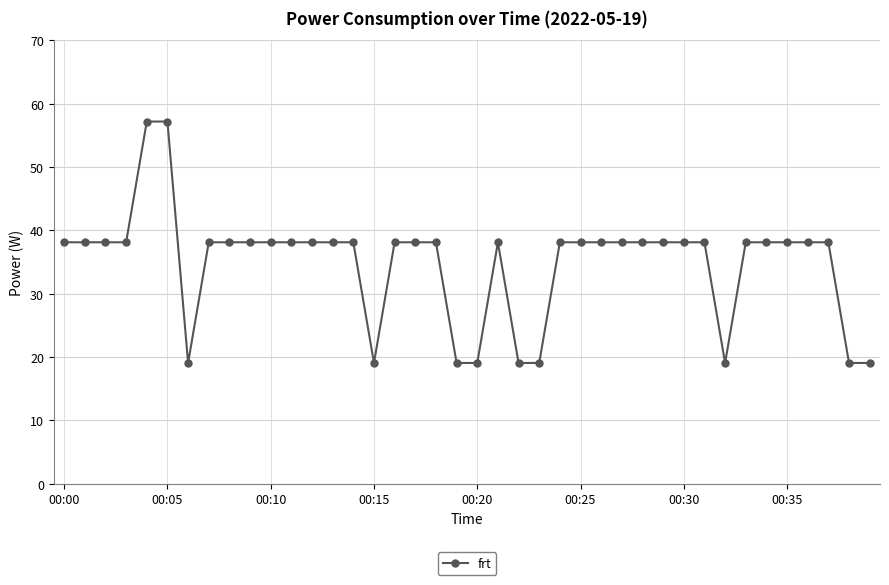

What is the difference between the maximum and second lowest values?

38.1